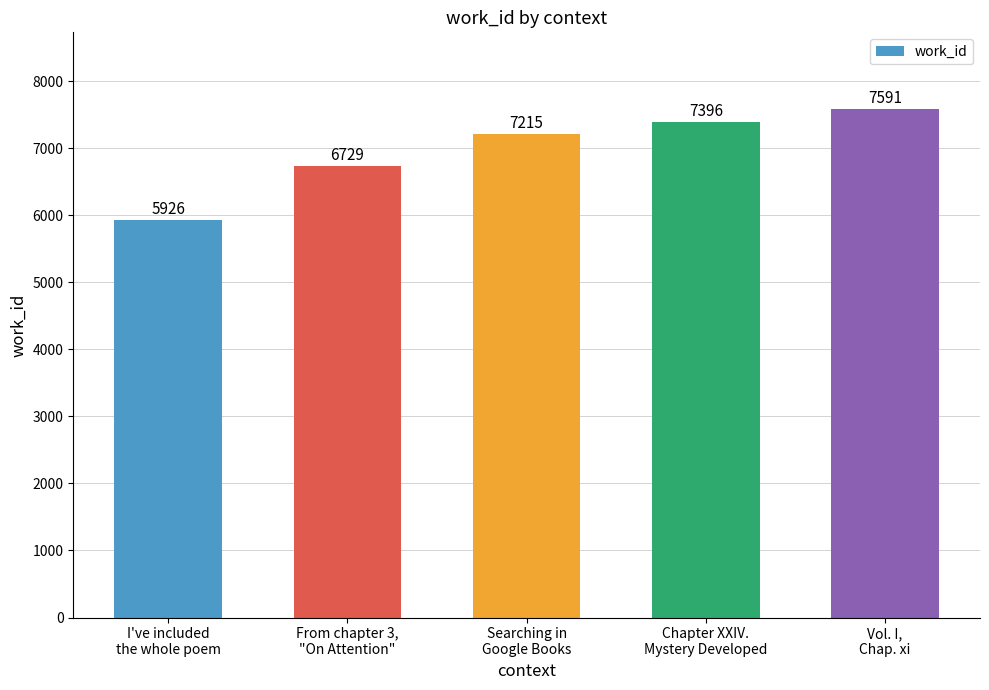

What is the label of the 1st bar from the left?

I've included
the whole poem